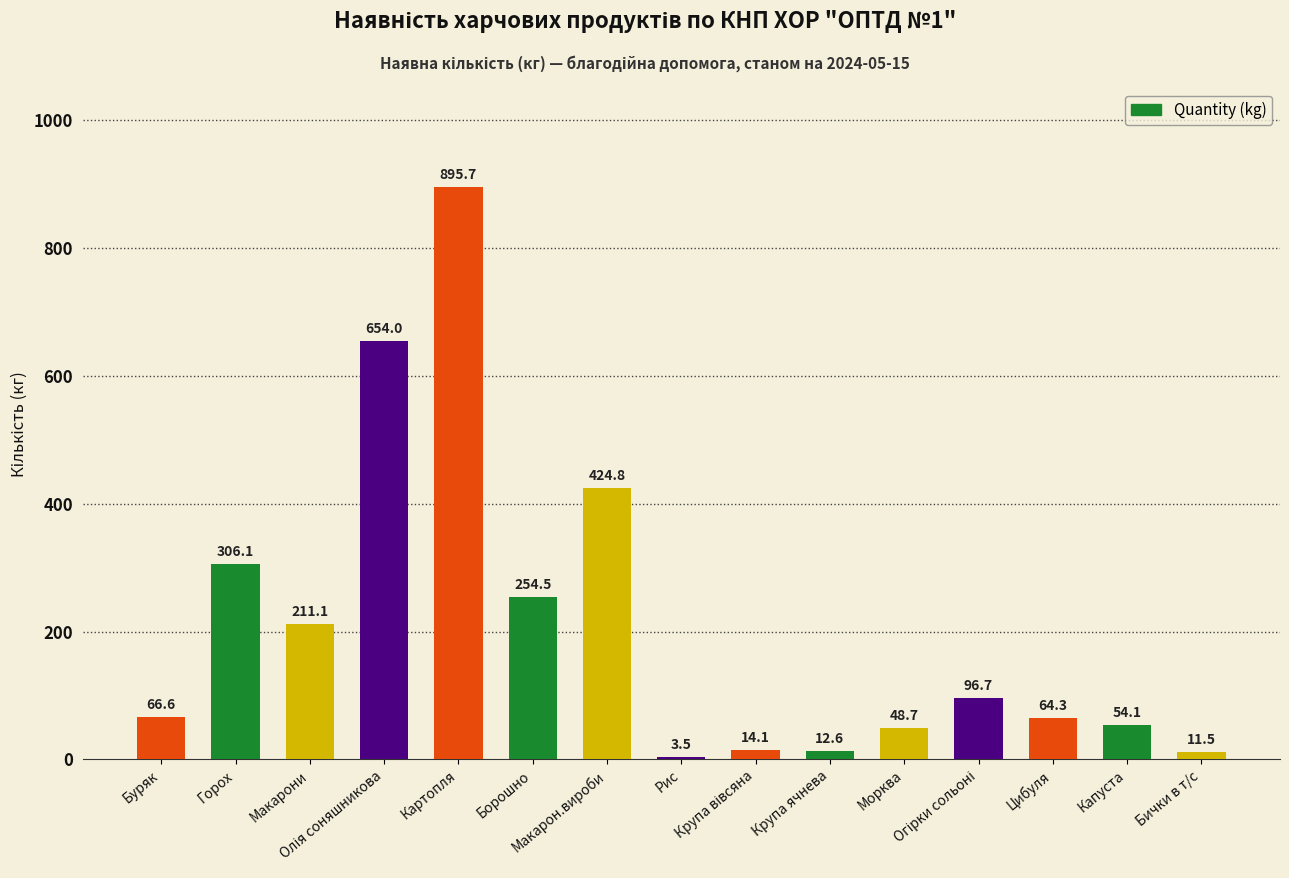

What is the average value?

207.9